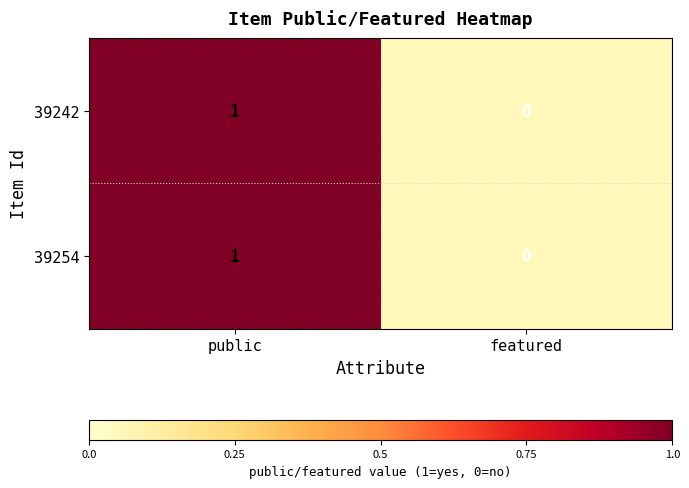

Count the number of categories in the chart.

2